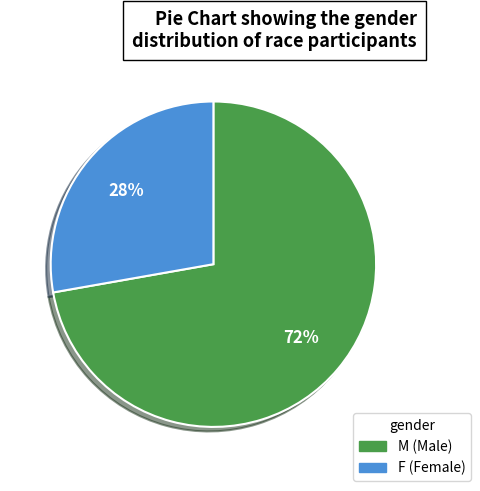

Does M account for over 50% of the chart?

Yes